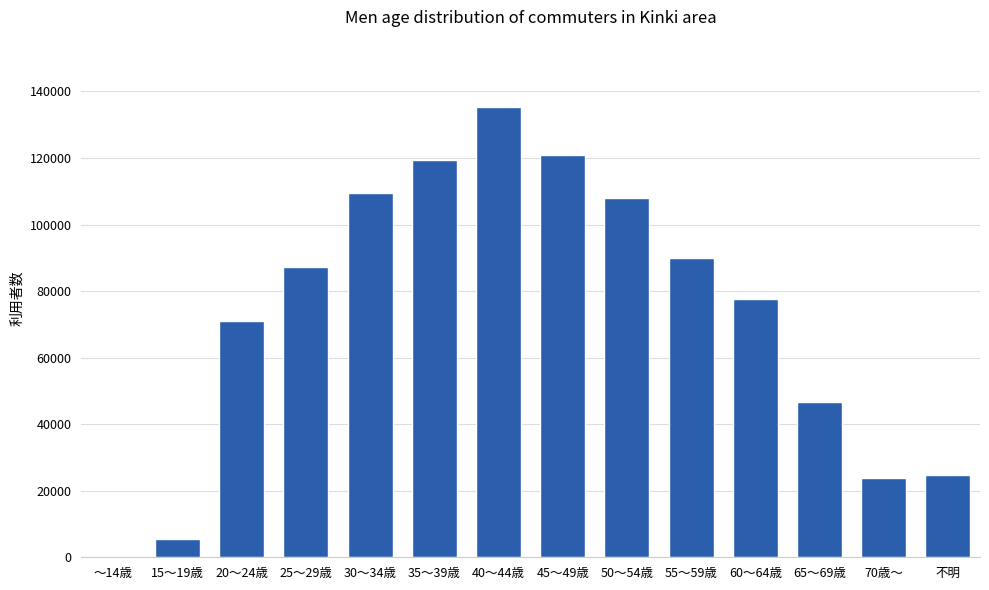

What value does the data have at 15～19歳, to the nearest 50?

5550